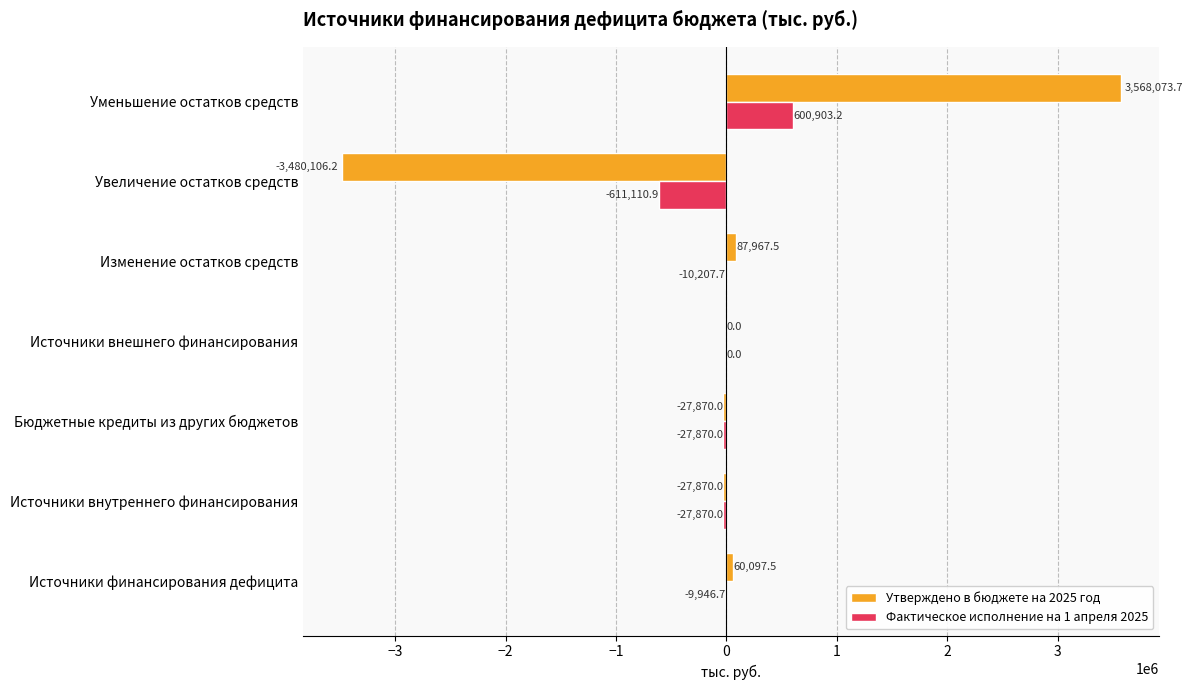

Which category has the highest value across all series?

Уменьшение остатков средств